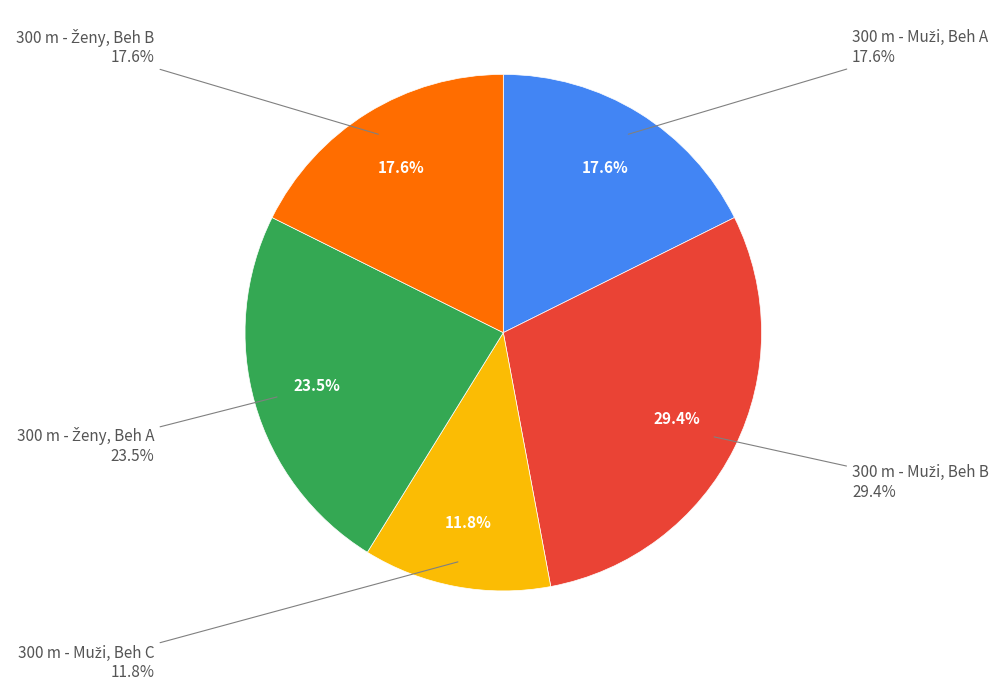

Rank the categories by value from highest to lowest.

300 m - Muži, Beh B, 300 m - Ženy, Beh A, 300 m - Muži, Beh A, 300 m - Ženy, Beh B, 300 m - Muži, Beh C